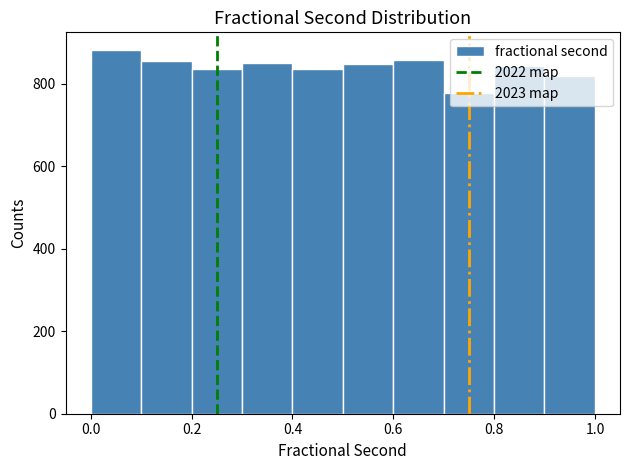

What is the height of the bar covering 0.0 to 0.1 on the x-axis? Neither the bar edges nor the heights are printed on the chart, so give them approximately, as read against the axes.

880